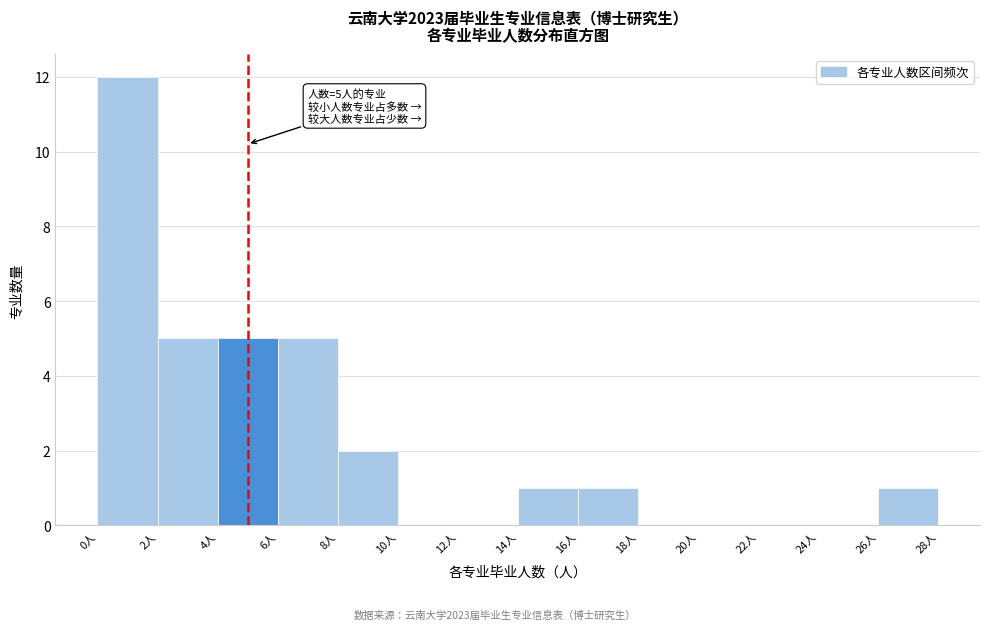

Which range on the x-axis has the tallest bar?

0 to 2